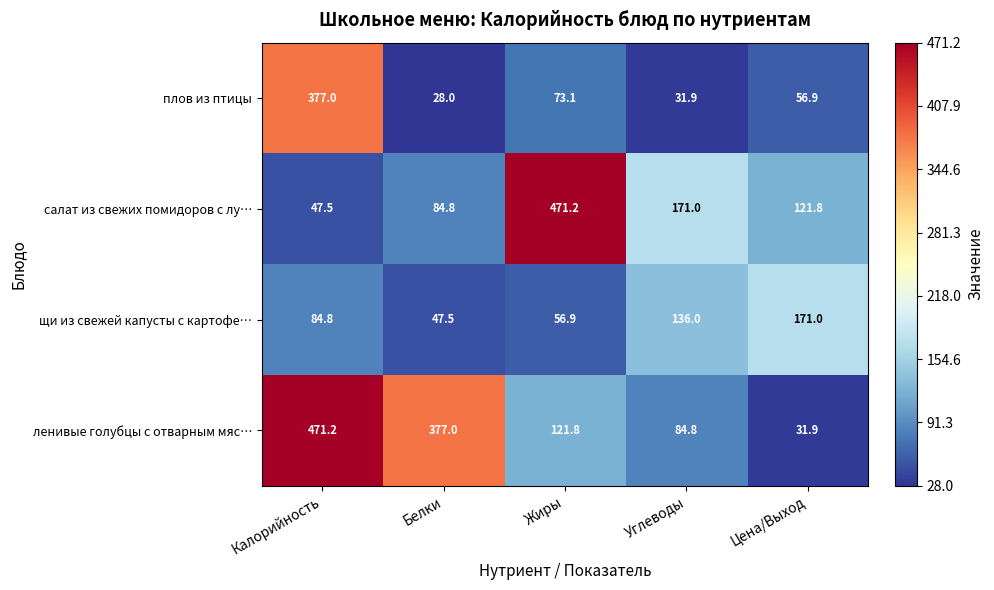

What is the difference between the ленивые голубцы с отварным мяс… values at Жиры and Цена/Выход?

89.9